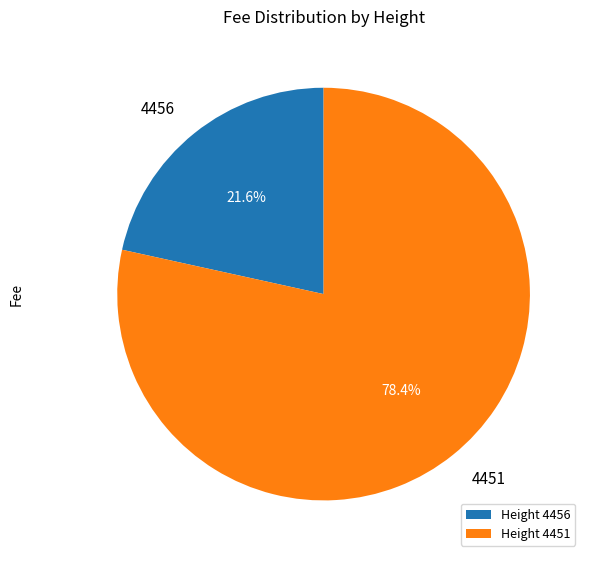

To the nearest percent, what is the difference between the largest and smallest slice percentages?

57%